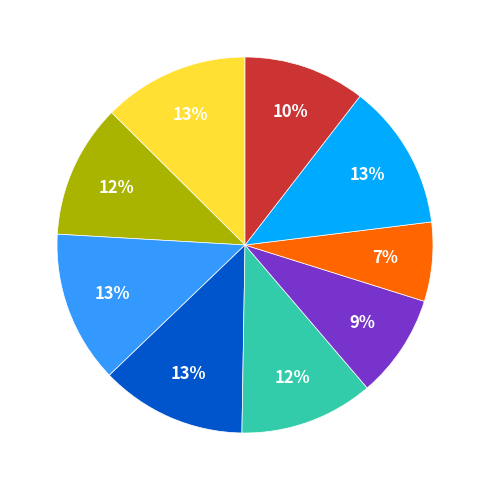

How many segments does this pie chart have?

9